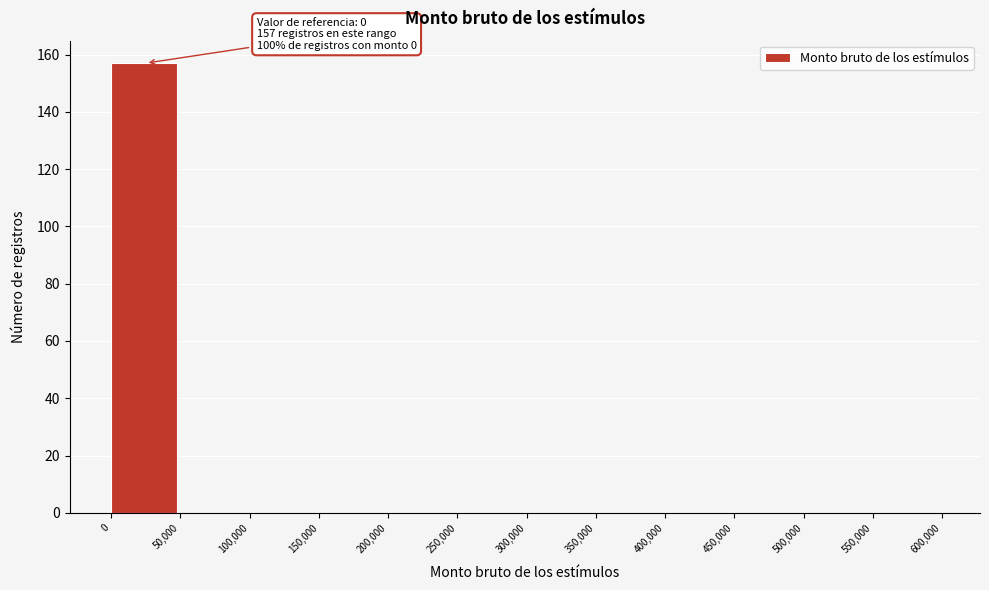

Over which range of the x-axis is the bar tallest?

0 to 50,000